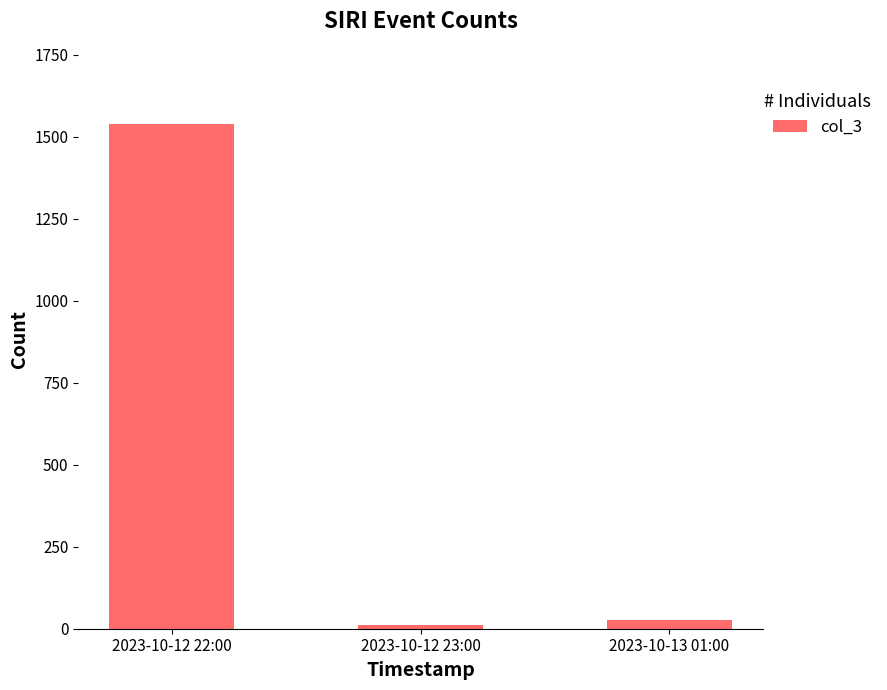

What is the greatest value displayed?

1538